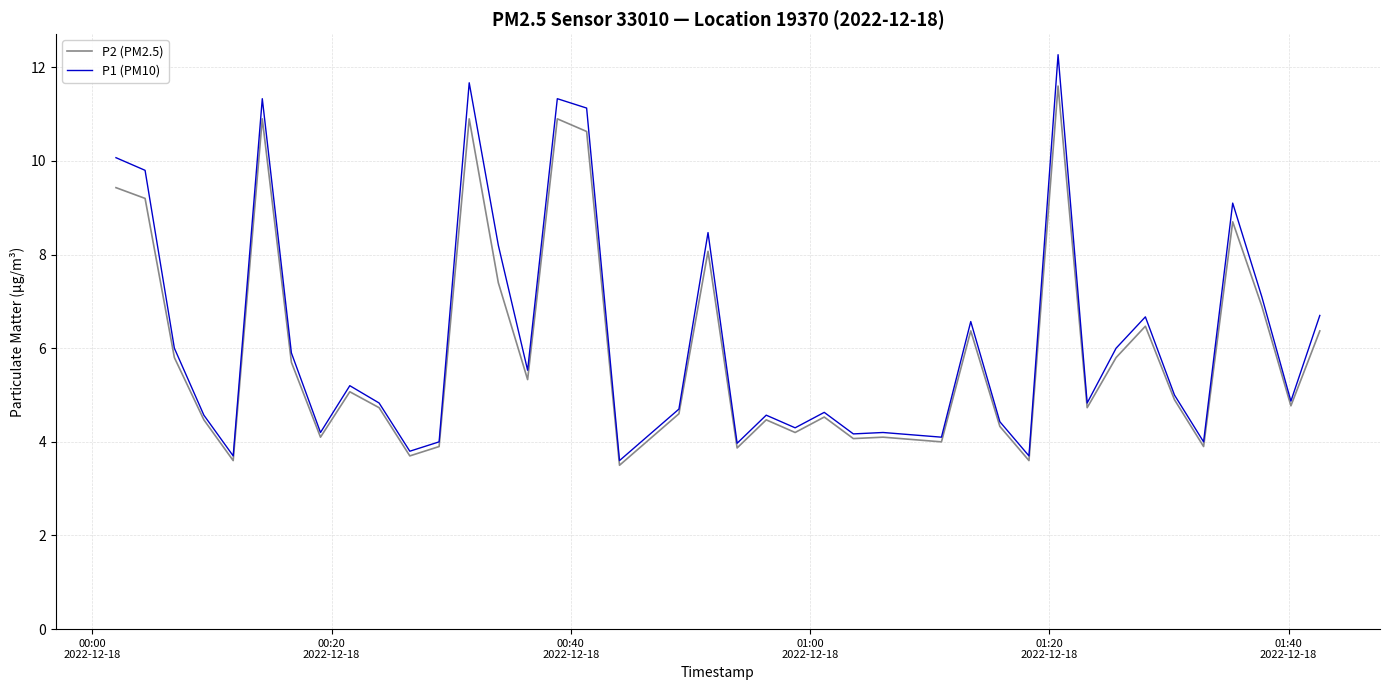

Which series has the largest range (max minus min)?

P1 (PM10)